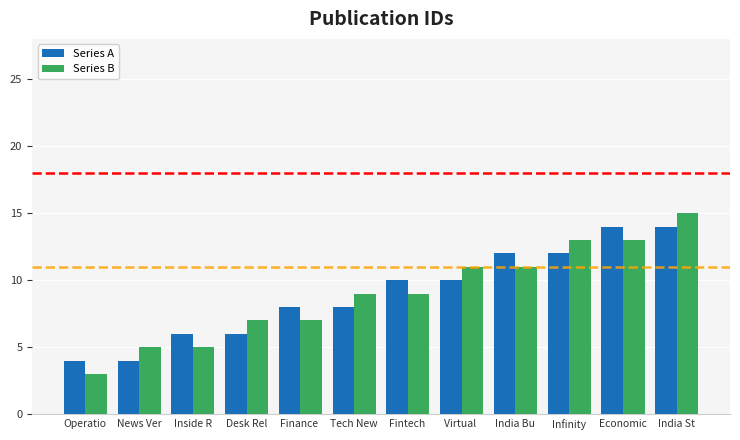

True or false: Series A has a value of 10 at Virtual .

True